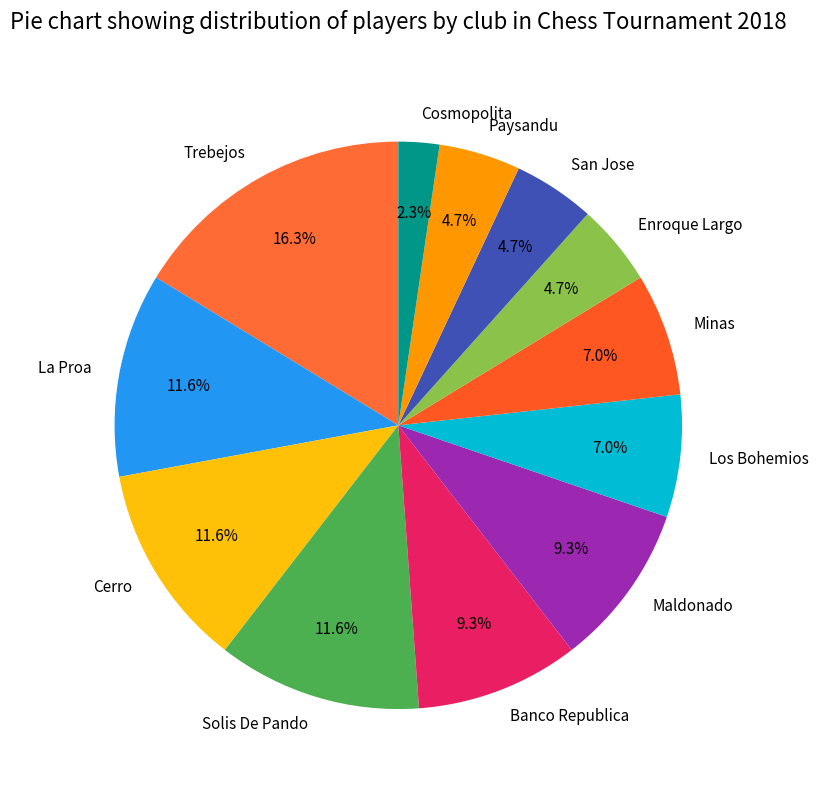

Count the number of slices in the pie.

12